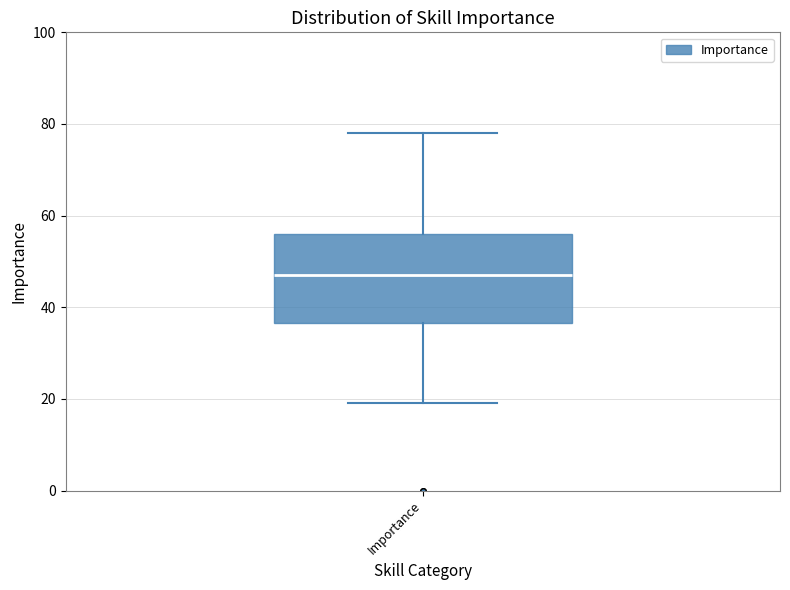

Read this box plot against the y-axis: the position of the median line, the range covered by the box, and the ends of both whiskers. The values are not printed on the chart, so give them approximately, as read against the axis.

median 48, box 36 to 56, whiskers 20 to 78